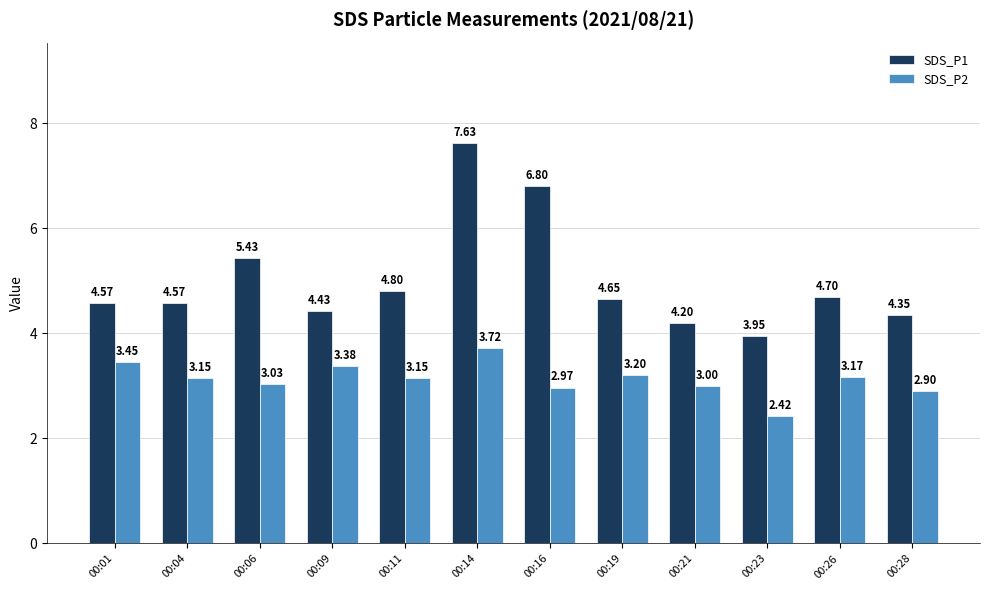

Which series has the widest spread of values?

SDS_P1